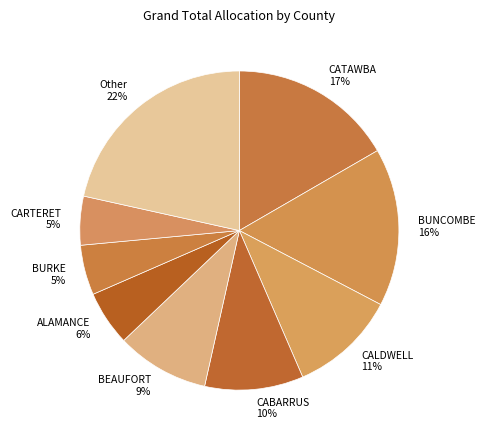

Count the number of slices in the pie.

9